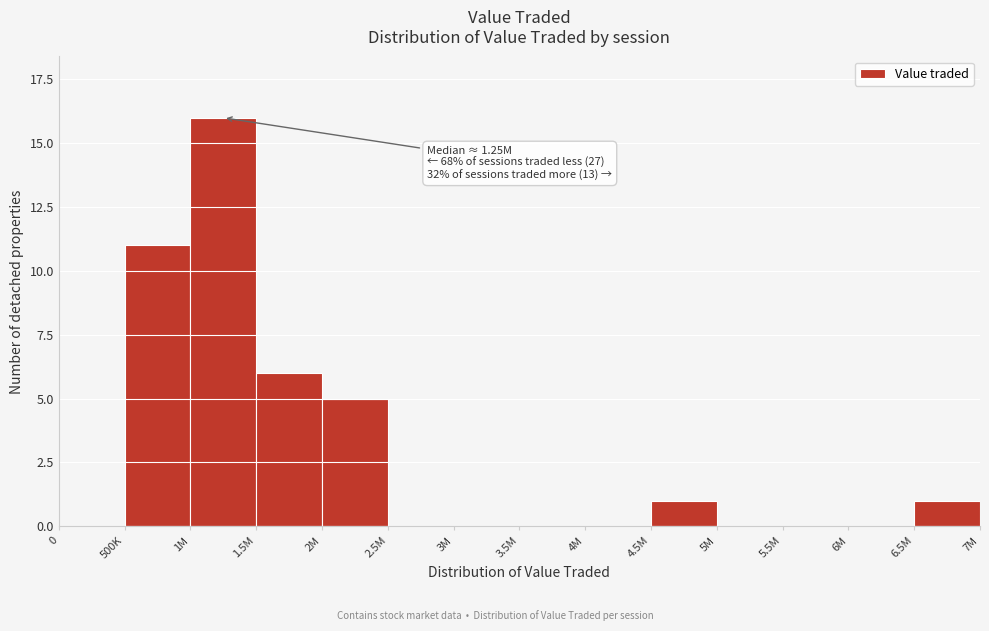

Reading right to left, what are all the values shown in this chart?

6.5M=1	6M=0	5.5M=0	5M=0	4.5M=1	4M=0	3.5M=0	3M=0	2.5M=0	2M=5	1.5M=6	1M=16	500K=11	0=0